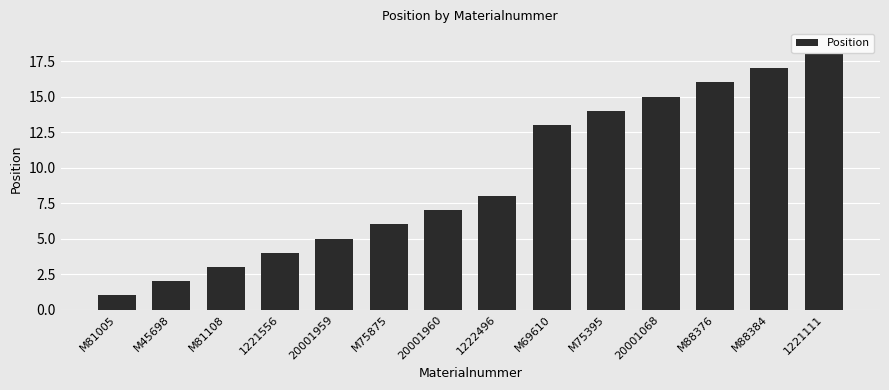

How many categories are shown in the chart?

14